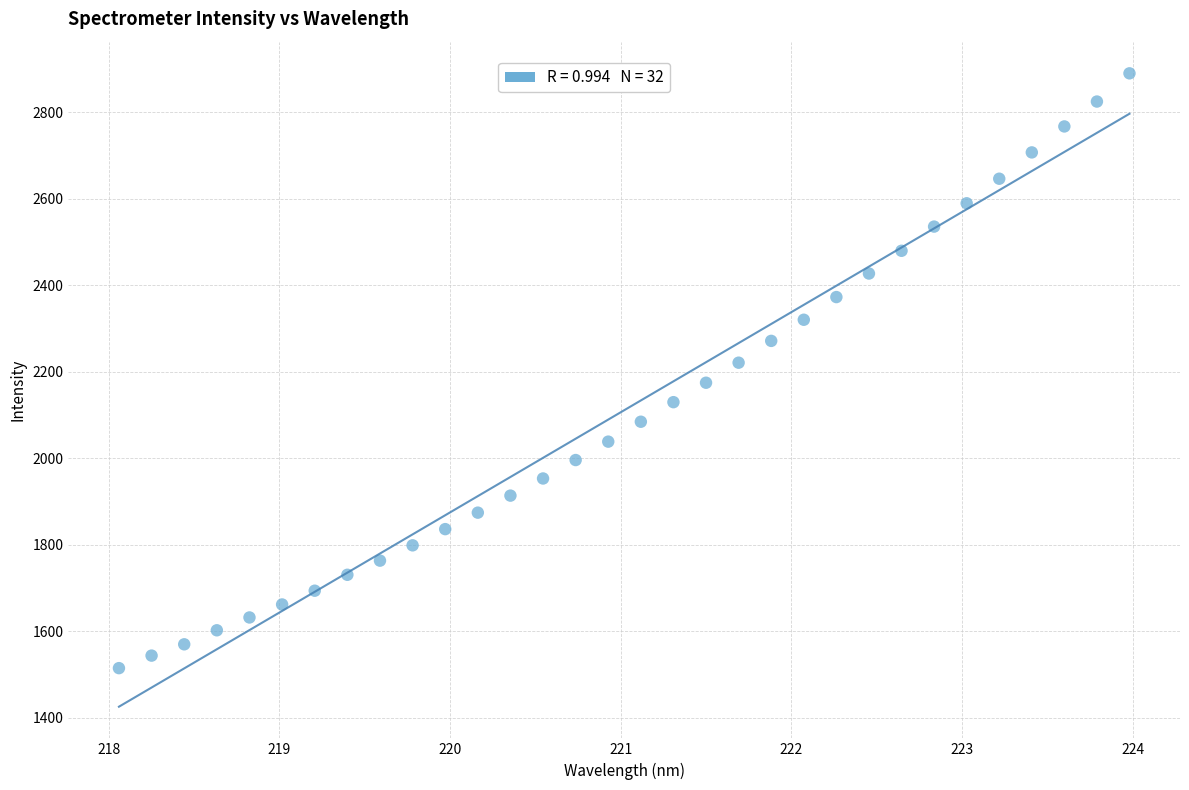

What is the range of X values (max minus min)?

5.9